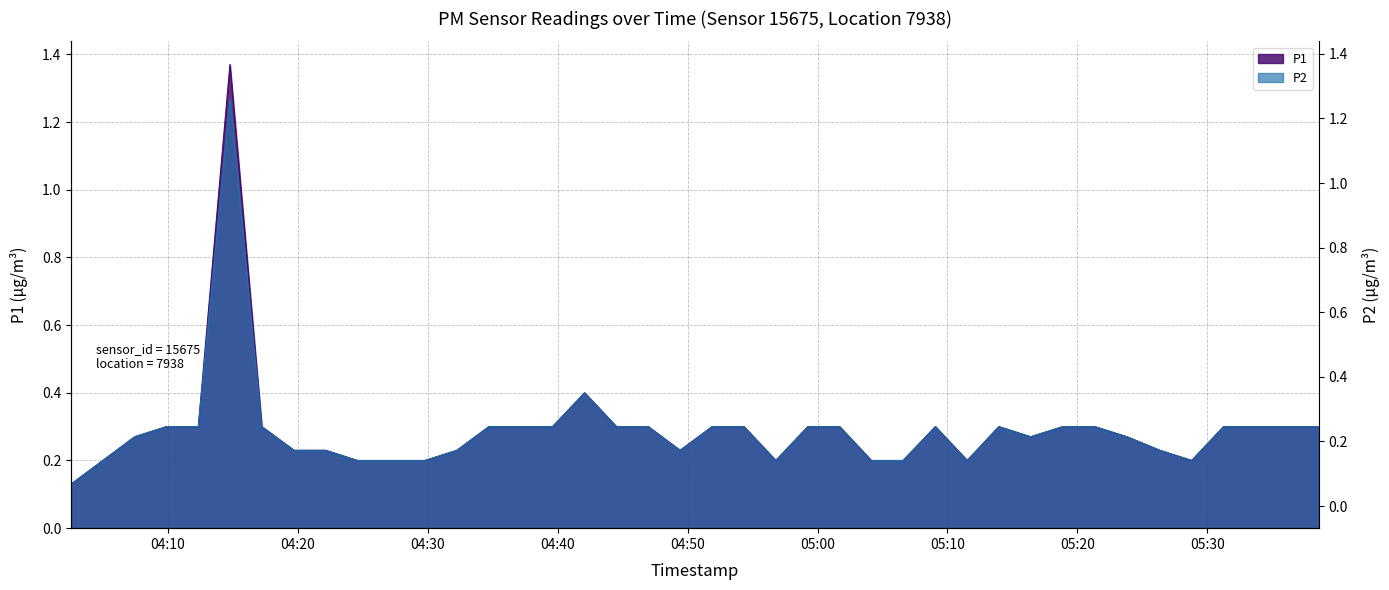

Reading right to left, list all the values displayed in this chart.

P1: 0.3	0.3	0.3	0.3	0.2	0.2	0.3	0.3	0.3	0.3	0.3	0.2	0.3	0.2	0.2	0.3	0.3	0.2	0.3	0.3	0.2	0.3	0.3	0.4	0.3	0.3	0.3	0.2	0.2	0.2	0.2	0.2	0.2	0.3	1.4	0.3	0.3	0.3	0.2	0.1
P2: 0.3	0.3	0.3	0.3	0.2	0.2	0.3	0.3	0.3	0.3	0.3	0.2	0.3	0.2	0.2	0.3	0.3	0.2	0.3	0.3	0.2	0.3	0.3	0.4	0.3	0.3	0.3	0.2	0.2	0.2	0.2	0.2	0.2	0.3	1.3	0.3	0.3	0.3	0.2	0.1